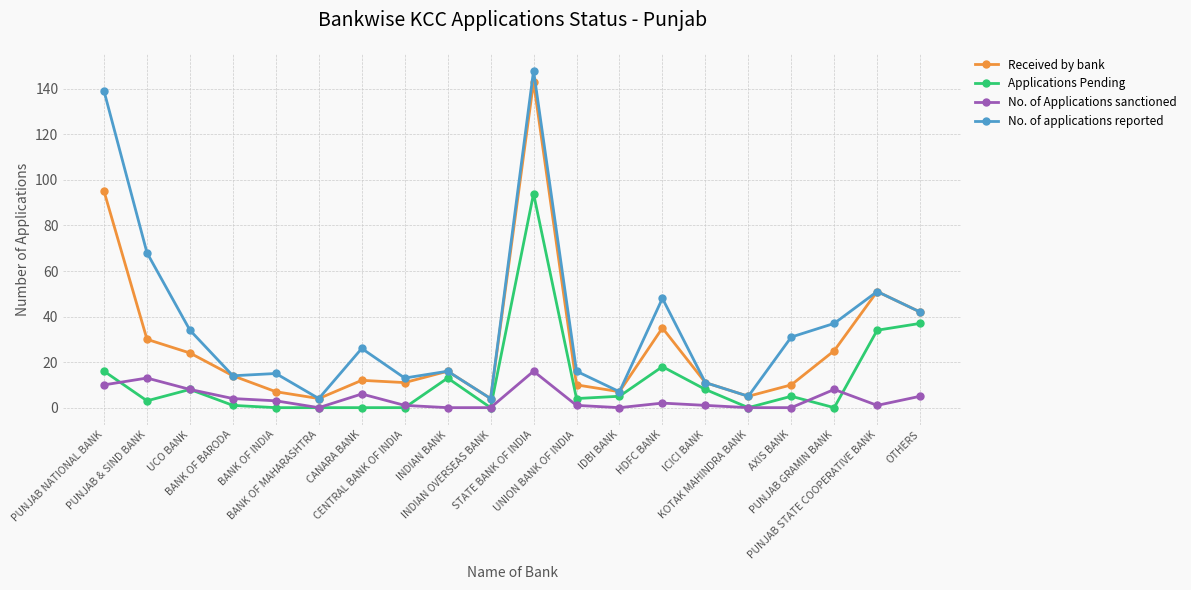

True or false: No. of applications reported and No. of Applications sanctioned cross at least once.

False